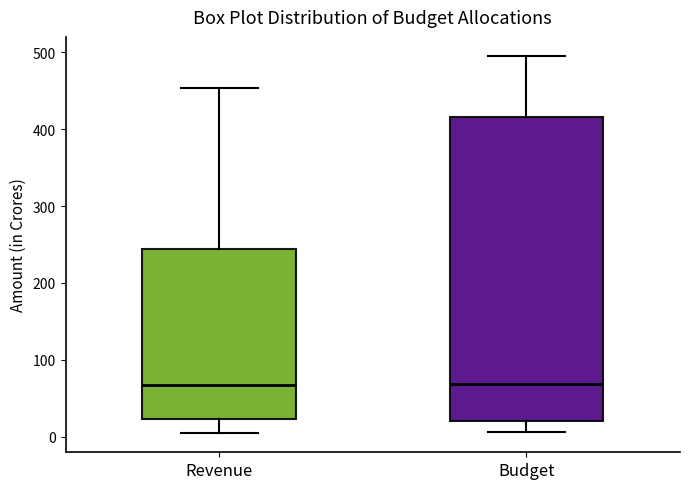

Where does the upper whisker of the box for Budget end on the y-axis? The values are not printed on the chart, so give them approximately, as read against the axis.

500